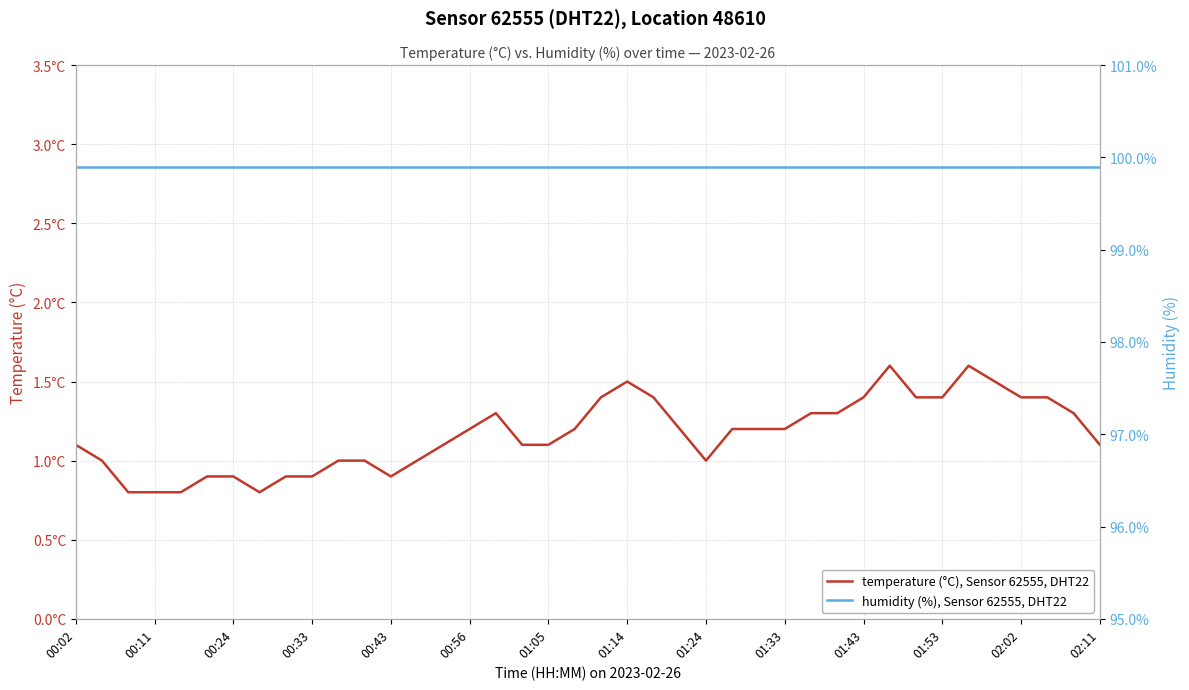

True or false: temperature (°C), Sensor 62555, DHT22 and humidity (%), Sensor 62555, DHT22 cross at least once.

False